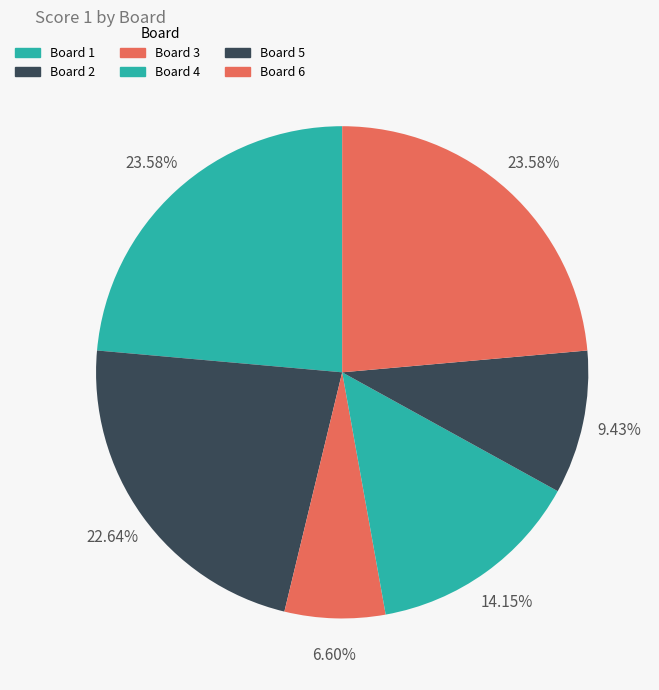

Count the number of slices in the pie.

6